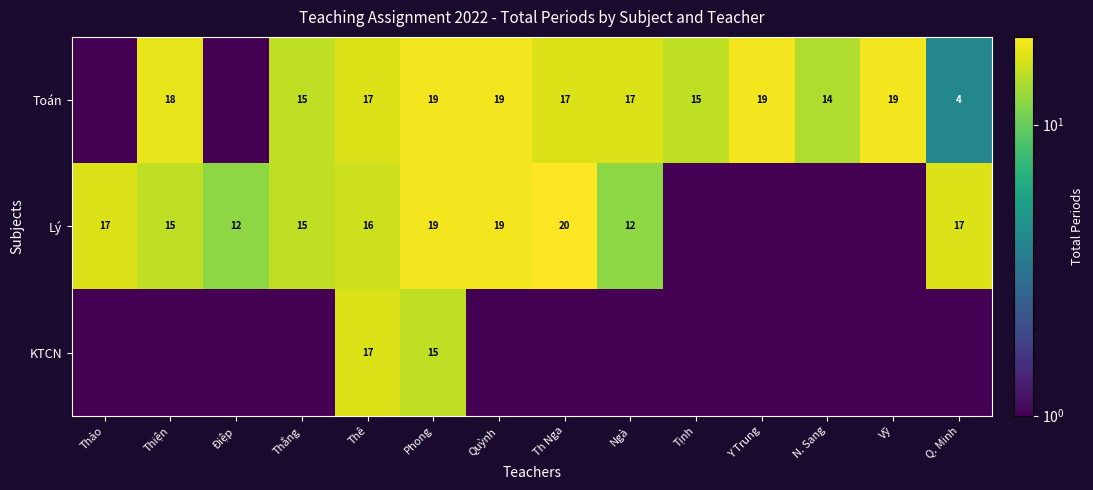

The KTCN series shows 9.0 at Phong. True or false?

False